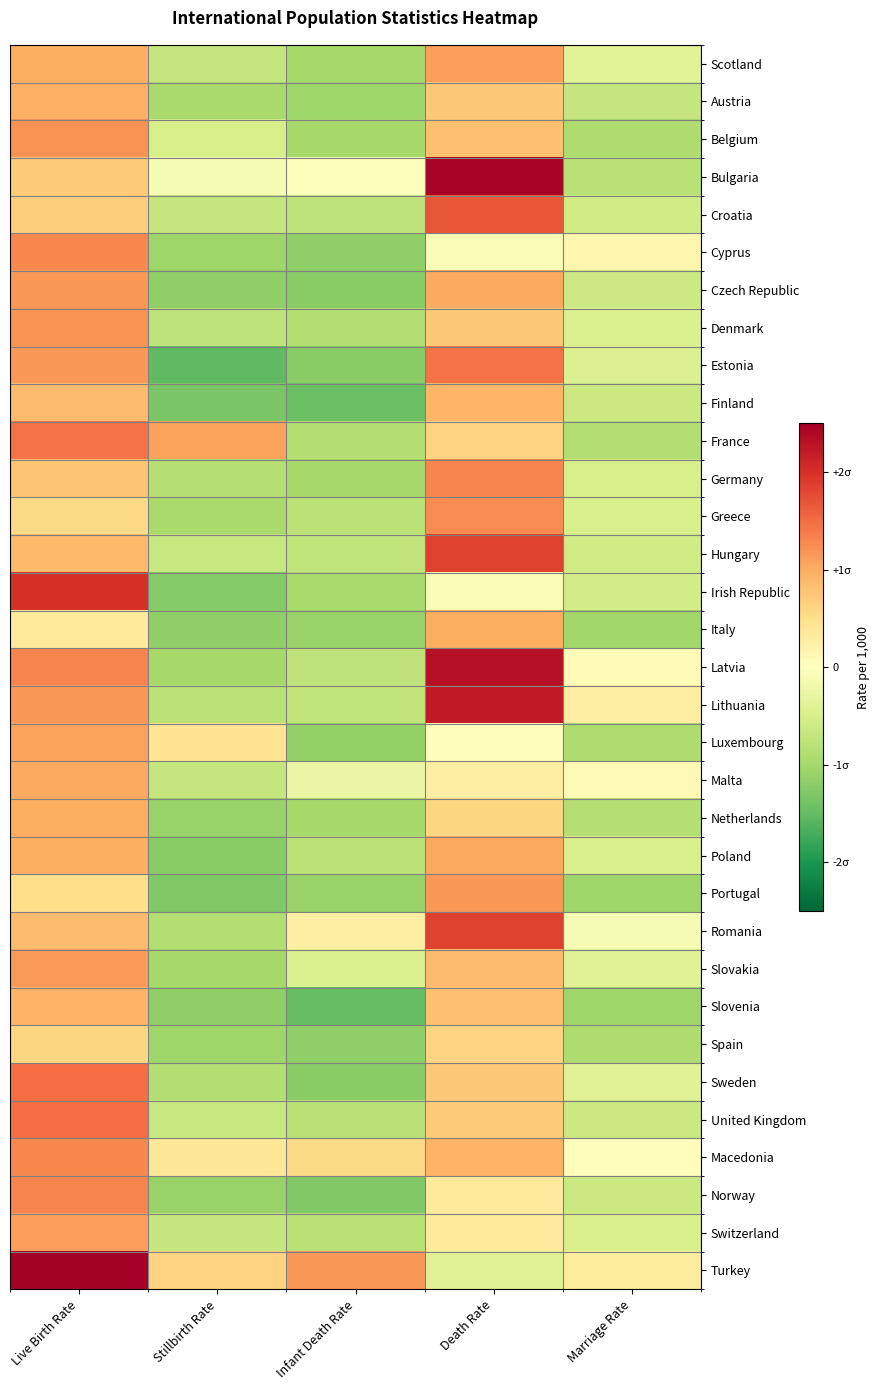

Reading right to left, extract all data points from this chart.

Scotland: Marriage Rate=-0.4	Death Rate=1.1	Infant Death Rate=-1.0	Stillbirth Rate=-0.7	Live Birth Rate=1.0
Austria: Marriage Rate=-0.7	Death Rate=0.7	Infant Death Rate=-1.0	Stillbirth Rate=-1.0	Live Birth Rate=1.0
Belgium: Marriage Rate=-0.9	Death Rate=0.8	Infant Death Rate=-1.0	Stillbirth Rate=-0.5	Live Birth Rate=1.2
Bulgaria: Marriage Rate=-0.8	Death Rate=2.5	Infant Death Rate=-0.0	Stillbirth Rate=-0.1	Live Birth Rate=0.7
Croatia: Marriage Rate=-0.6	Death Rate=1.7	Infant Death Rate=-0.8	Stillbirth Rate=-0.7	Live Birth Rate=0.7
Cyprus: Marriage Rate=0.1	Death Rate=-0.1	Infant Death Rate=-1.2	Stillbirth Rate=-1.0	Live Birth Rate=1.3
Czech Republic: Marriage Rate=-0.6	Death Rate=1.0	Infant Death Rate=-1.2	Stillbirth Rate=-1.2	Live Birth Rate=1.2
Denmark: Marriage Rate=-0.5	Death Rate=0.7	Infant Death Rate=-0.9	Stillbirth Rate=-0.8	Live Birth Rate=1.2
Estonia: Marriage Rate=-0.4	Death Rate=1.5	Infant Death Rate=-1.2	Stillbirth Rate=-1.5	Live Birth Rate=1.2
Finland: Marriage Rate=-0.6	Death Rate=0.9	Infant Death Rate=-1.5	Stillbirth Rate=-1.3	Live Birth Rate=0.8
France: Marriage Rate=-0.9	Death Rate=0.6	Infant Death Rate=-0.9	Stillbirth Rate=1.1	Live Birth Rate=1.5
Germany: Marriage Rate=-0.5	Death Rate=1.3	Infant Death Rate=-1.0	Stillbirth Rate=-0.8	Live Birth Rate=0.8
Greece: Marriage Rate=-0.5	Death Rate=1.3	Infant Death Rate=-0.8	Stillbirth Rate=-1.0	Live Birth Rate=0.6
Hungary: Marriage Rate=-0.6	Death Rate=1.8	Infant Death Rate=-0.7	Stillbirth Rate=-0.7	Live Birth Rate=0.9
Irish Republic: Marriage Rate=-0.6	Death Rate=-0.1	Infant Death Rate=-1.0	Stillbirth Rate=-1.3	Live Birth Rate=2.0
Italy: Marriage Rate=-1.0	Death Rate=1.0	Infant Death Rate=-1.1	Stillbirth Rate=-1.2	Live Birth Rate=0.3
Latvia: Marriage Rate=0.1	Death Rate=2.3	Infant Death Rate=-0.8	Stillbirth Rate=-1.0	Live Birth Rate=1.3
Lithuania: Marriage Rate=0.3	Death Rate=2.2	Infant Death Rate=-0.7	Stillbirth Rate=-0.8	Live Birth Rate=1.2
Luxembourg: Marriage Rate=-0.9	Death Rate=0.0	Infant Death Rate=-1.1	Stillbirth Rate=0.4	Live Birth Rate=1.1
Malta: Marriage Rate=0.1	Death Rate=0.3	Infant Death Rate=-0.3	Stillbirth Rate=-0.7	Live Birth Rate=1.0
Netherlands: Marriage Rate=-0.8	Death Rate=0.6	Infant Death Rate=-1.0	Stillbirth Rate=-1.1	Live Birth Rate=1.0
Poland: Marriage Rate=-0.5	Death Rate=1.0	Infant Death Rate=-0.8	Stillbirth Rate=-1.2	Live Birth Rate=1.0
Portugal: Marriage Rate=-1.0	Death Rate=1.2	Infant Death Rate=-1.1	Stillbirth Rate=-1.3	Live Birth Rate=0.5
Romania: Marriage Rate=-0.1	Death Rate=1.8	Infant Death Rate=0.3	Stillbirth Rate=-0.9	Live Birth Rate=0.8
Slovakia: Marriage Rate=-0.4	Death Rate=0.8	Infant Death Rate=-0.5	Stillbirth Rate=-1.0	Live Birth Rate=1.1
Slovenia: Marriage Rate=-1.0	Death Rate=0.8	Infant Death Rate=-1.5	Stillbirth Rate=-1.2	Live Birth Rate=0.9
Spain: Marriage Rate=-0.9	Death Rate=0.6	Infant Death Rate=-1.2	Stillbirth Rate=-1.0	Live Birth Rate=0.6
Sweden: Marriage Rate=-0.4	Death Rate=0.7	Infant Death Rate=-1.2	Stillbirth Rate=-0.9	Live Birth Rate=1.5
United Kingdom: Marriage Rate=-0.6	Death Rate=0.7	Infant Death Rate=-0.8	Stillbirth Rate=-0.7	Live Birth Rate=1.5
Macedonia: Marriage Rate=0.0	Death Rate=0.9	Infant Death Rate=0.6	Stillbirth Rate=0.4	Live Birth Rate=1.3
Norway: Marriage Rate=-0.6	Death Rate=0.3	Infant Death Rate=-1.3	Stillbirth Rate=-1.1	Live Birth Rate=1.3
Switzerland: Marriage Rate=-0.5	Death Rate=0.3	Infant Death Rate=-0.8	Stillbirth Rate=-0.7	Live Birth Rate=1.1
Turkey: Marriage Rate=0.3	Death Rate=-0.4	Infant Death Rate=1.2	Stillbirth Rate=0.6	Live Birth Rate=2.9